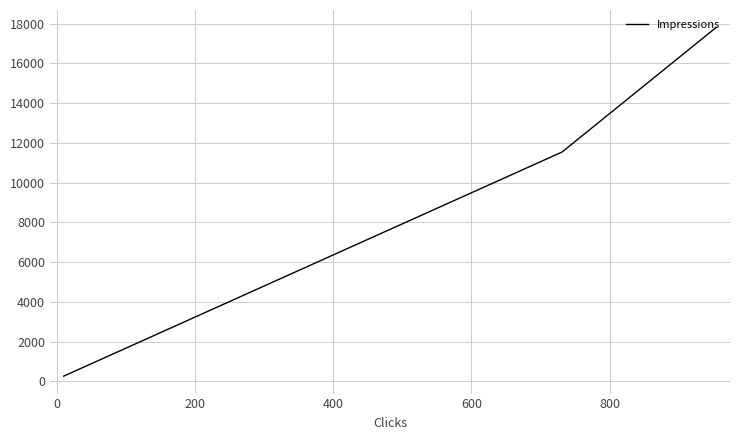

Count the number of values greater than 11538.

1